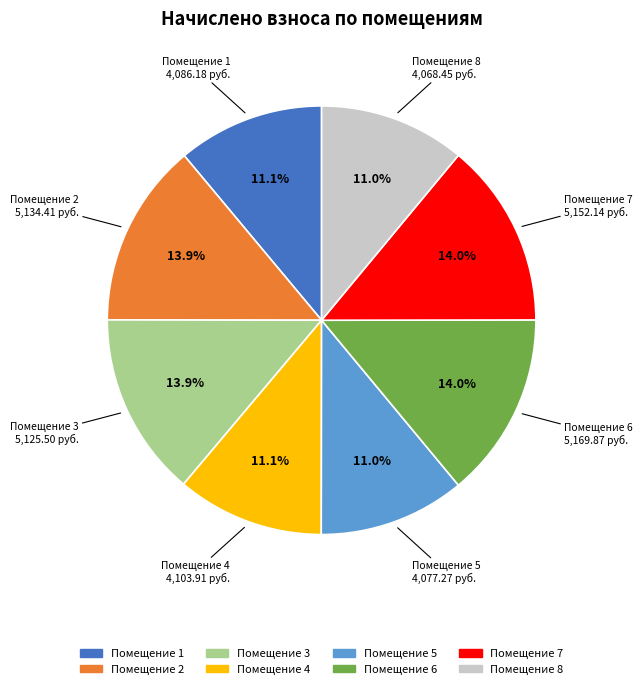

Is there a majority slice in this chart?

No